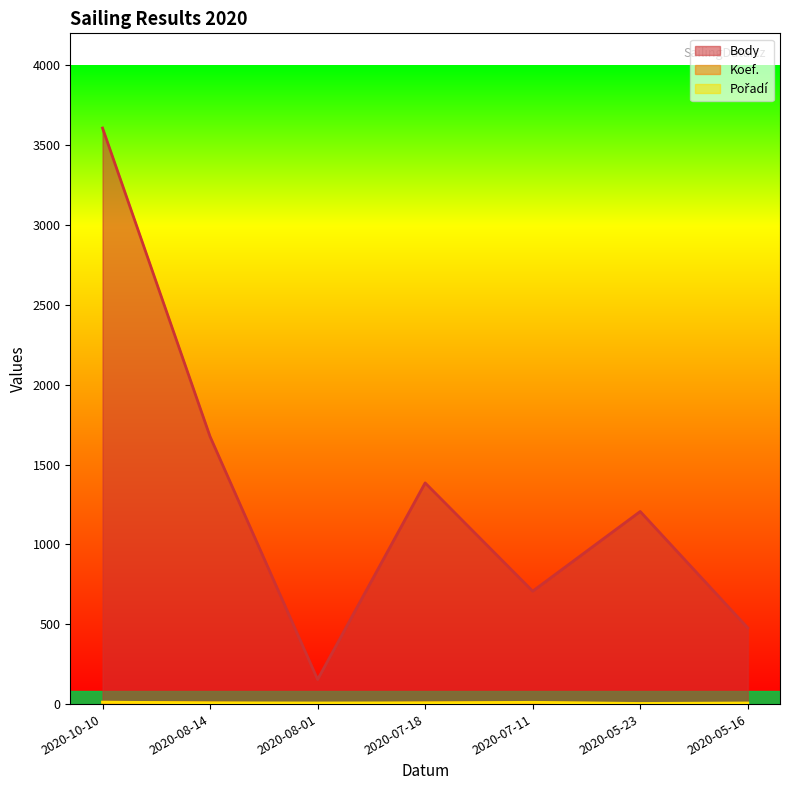

True or false: Body has more than 0 points higher than both neighbors.

True